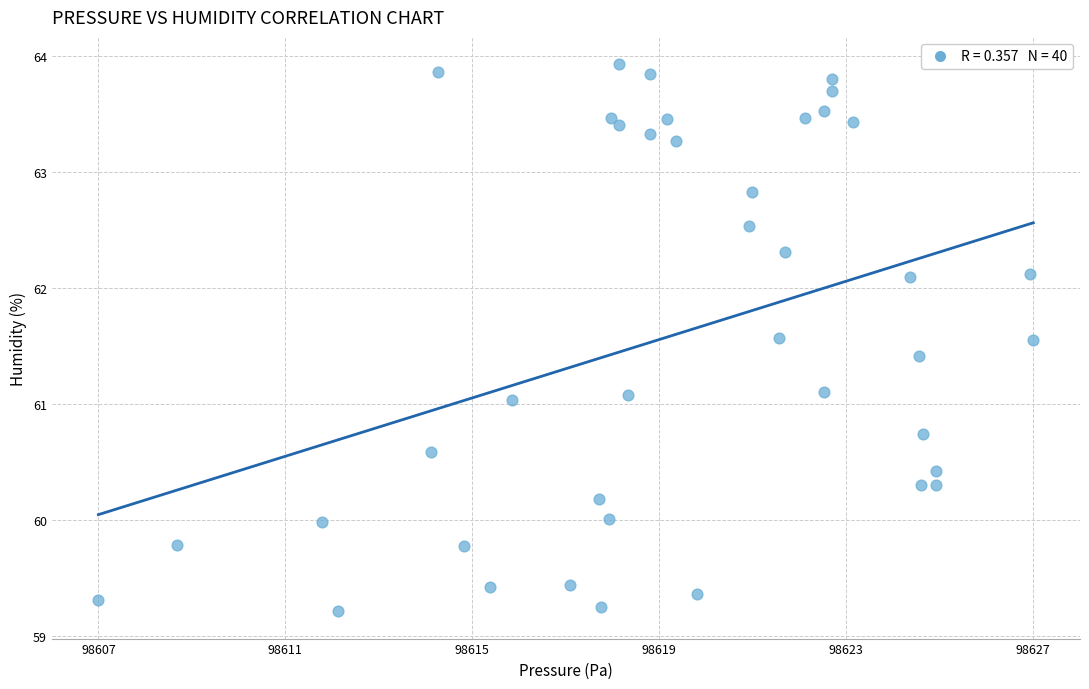

What is the range of Y values (max minus min)?

4.7